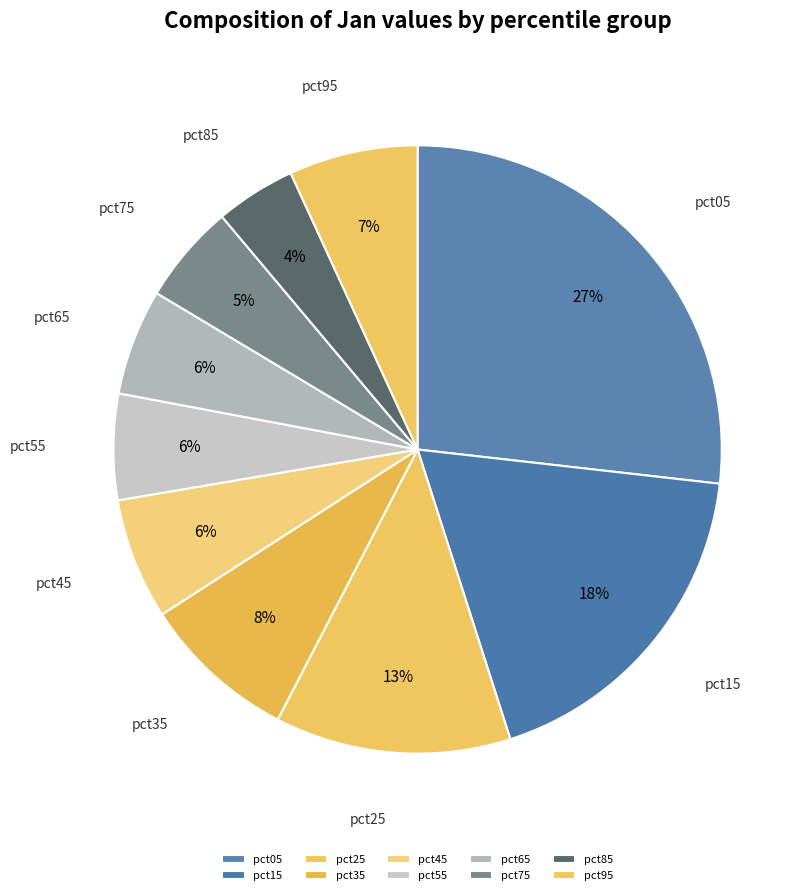

To the nearest percent, what is the combined percentage of pct25 and pct85?

17%